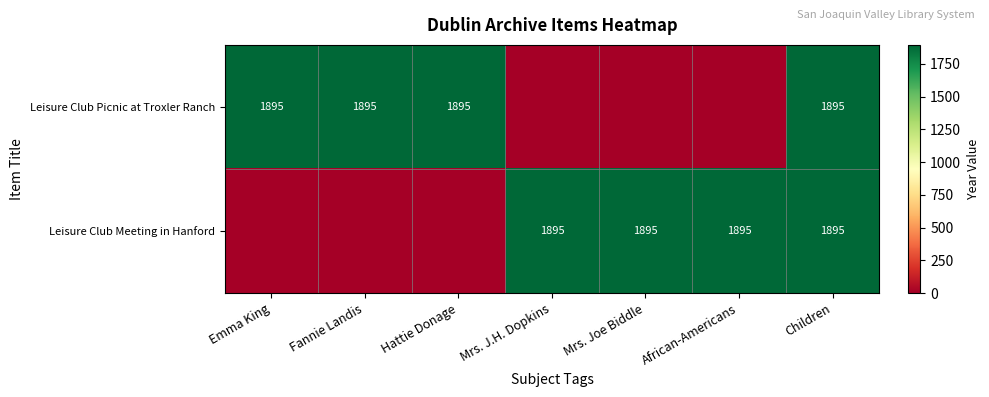

What is the total value across all series at Children?

3790